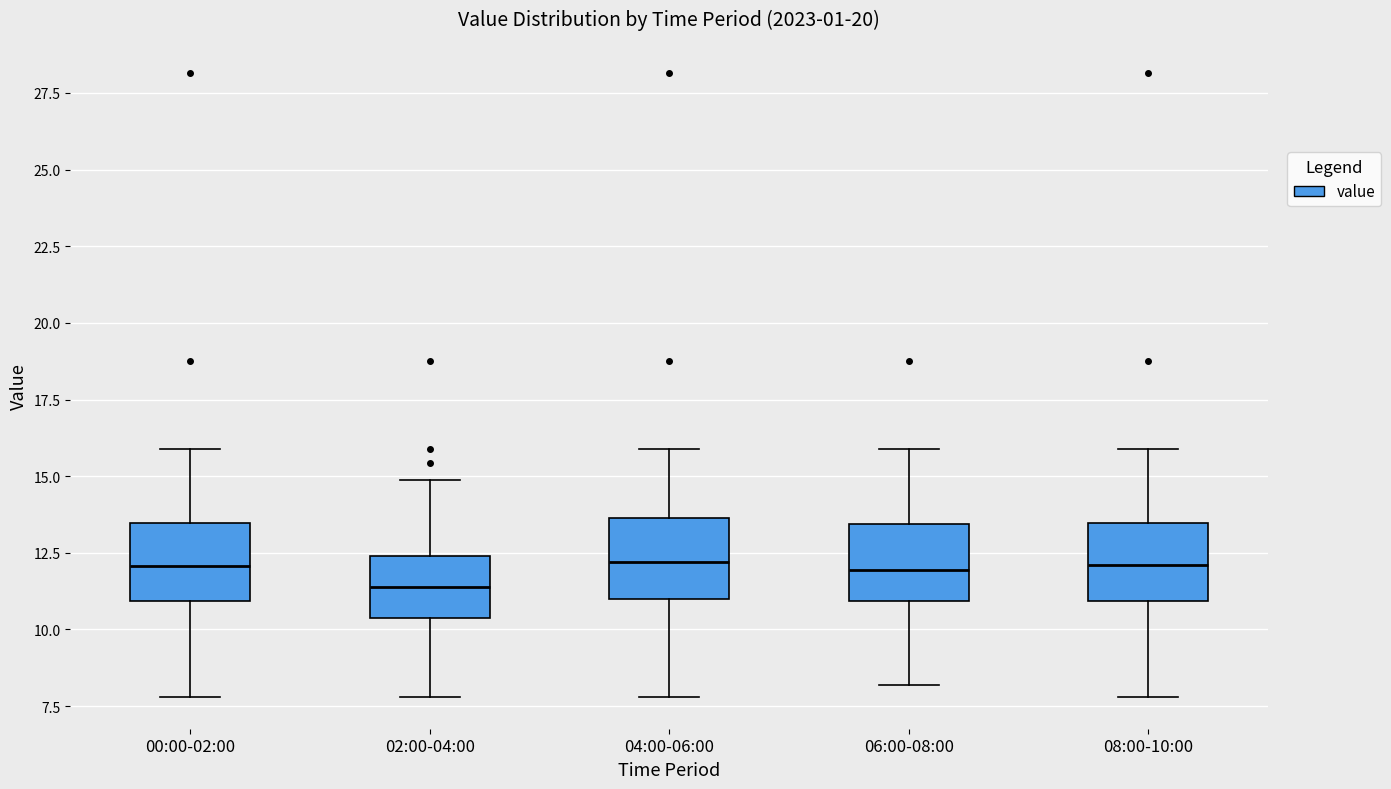

Where is the upper edge of the box for 08:00-10:00 on the y-axis? The values are not printed on the chart, so give them approximately, as read against the axis.

13.5